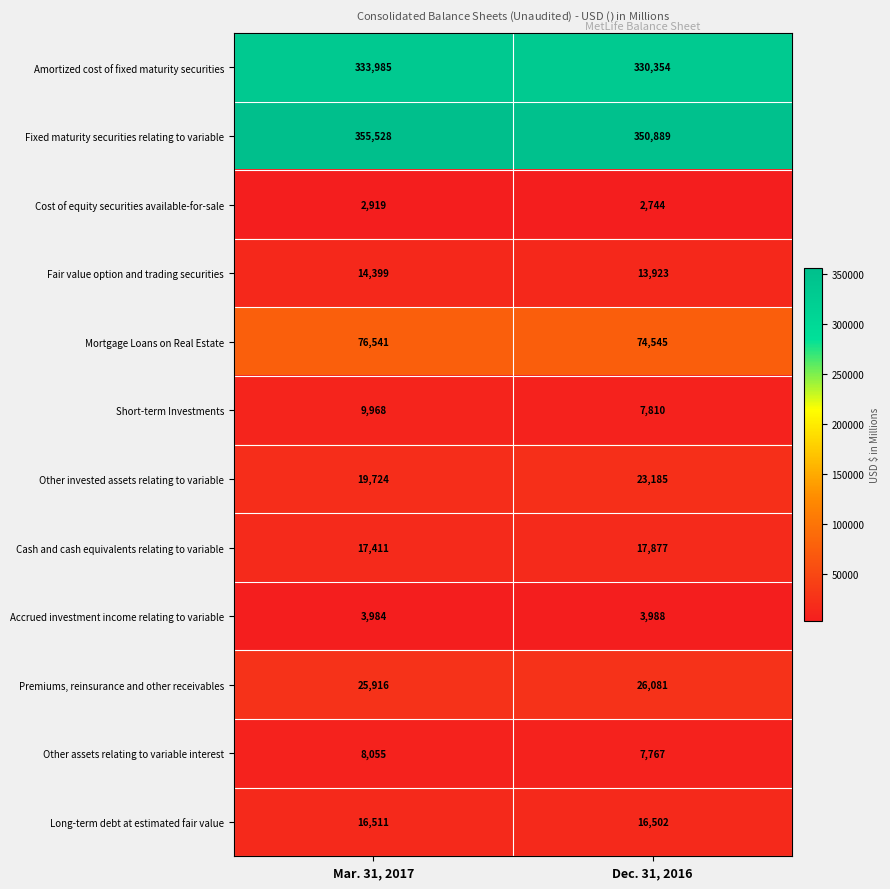

At how many categories does at least one series exceed 301486?

2